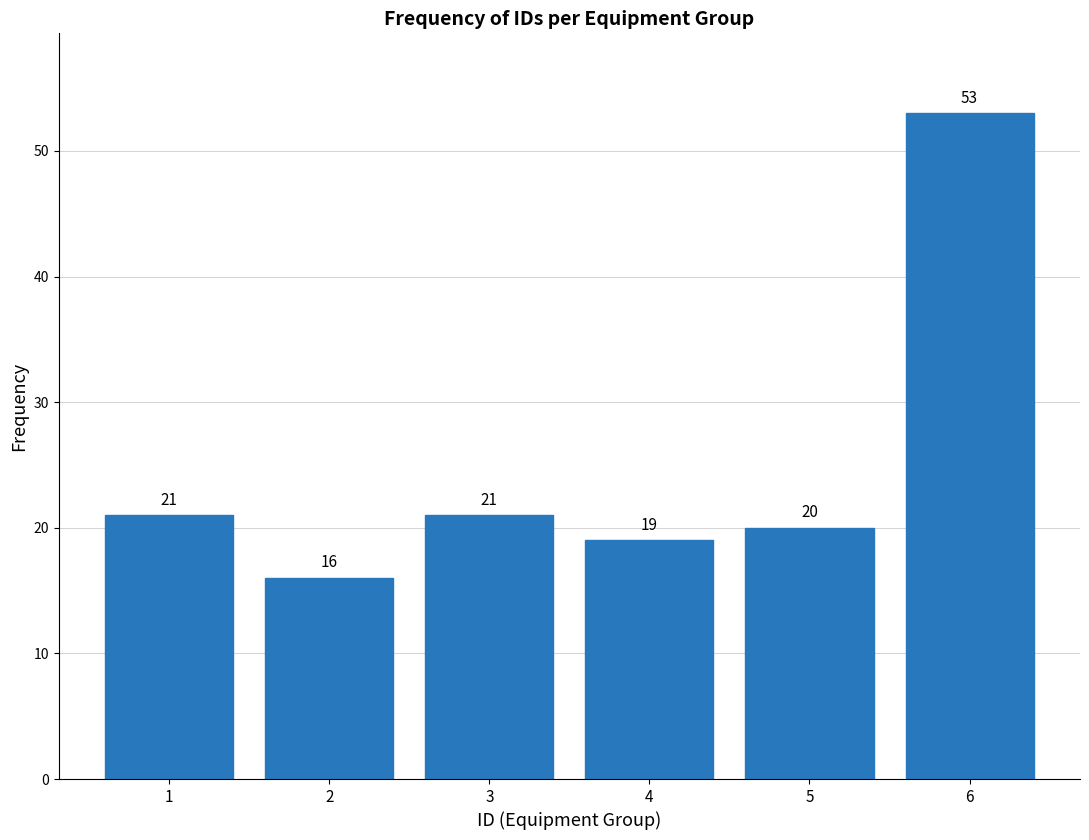

Reading left to right, list every bar in this chart as the range it spans on the x-axis followed by its height.

0.5 to 1.5: 21
1.5 to 2.5: 16
2.5 to 3.5: 21
3.5 to 4.5: 19
4.5 to 5.5: 20
5.5 to 6.5: 53